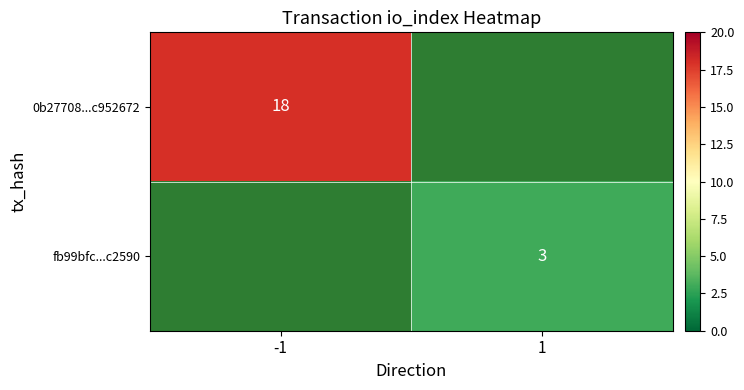

True or false: fb99bfc...c2590 has a value of 1.0 at 1.

False